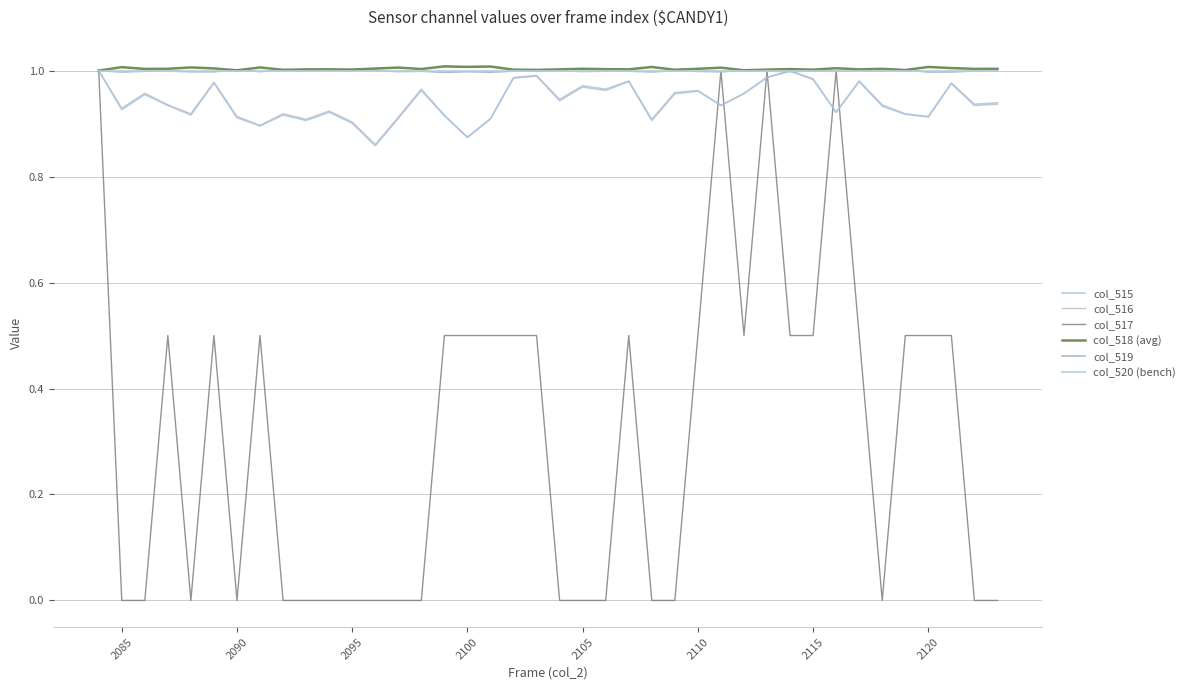

How many lines are shown in the chart?

6